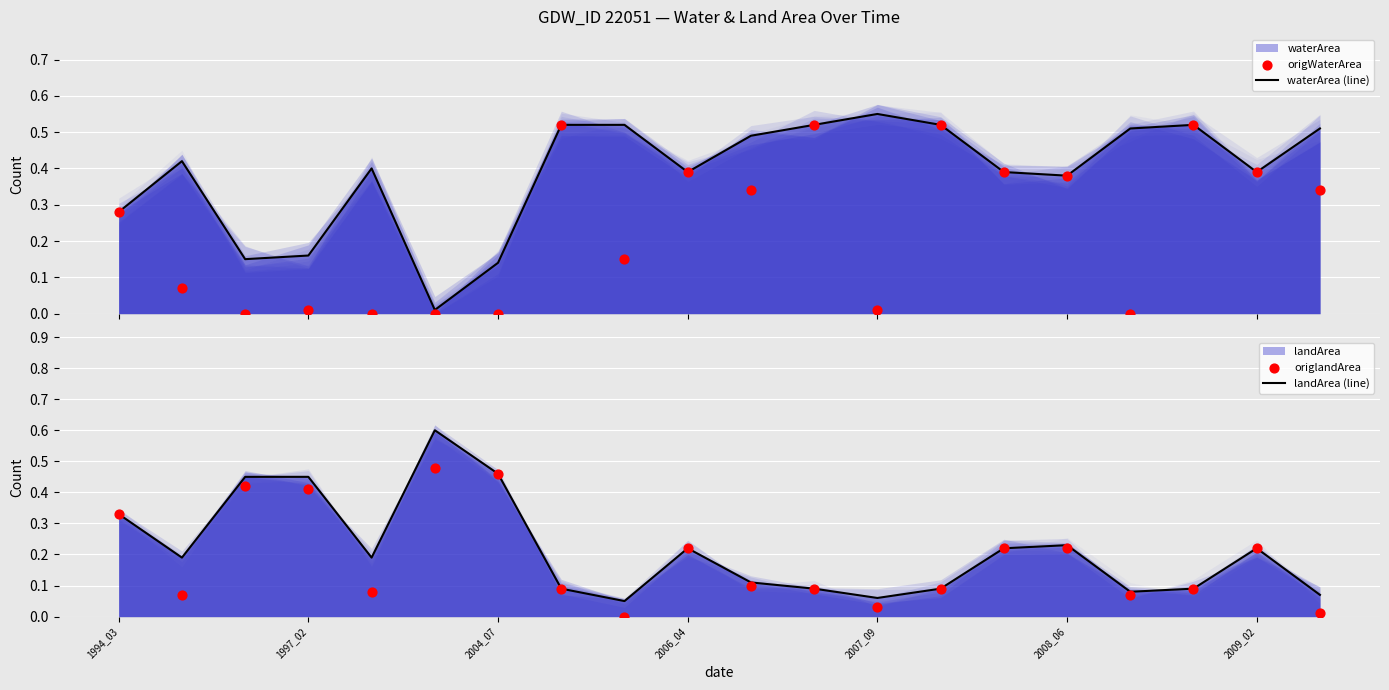

At how many categories does at least one series exceed 0?

20